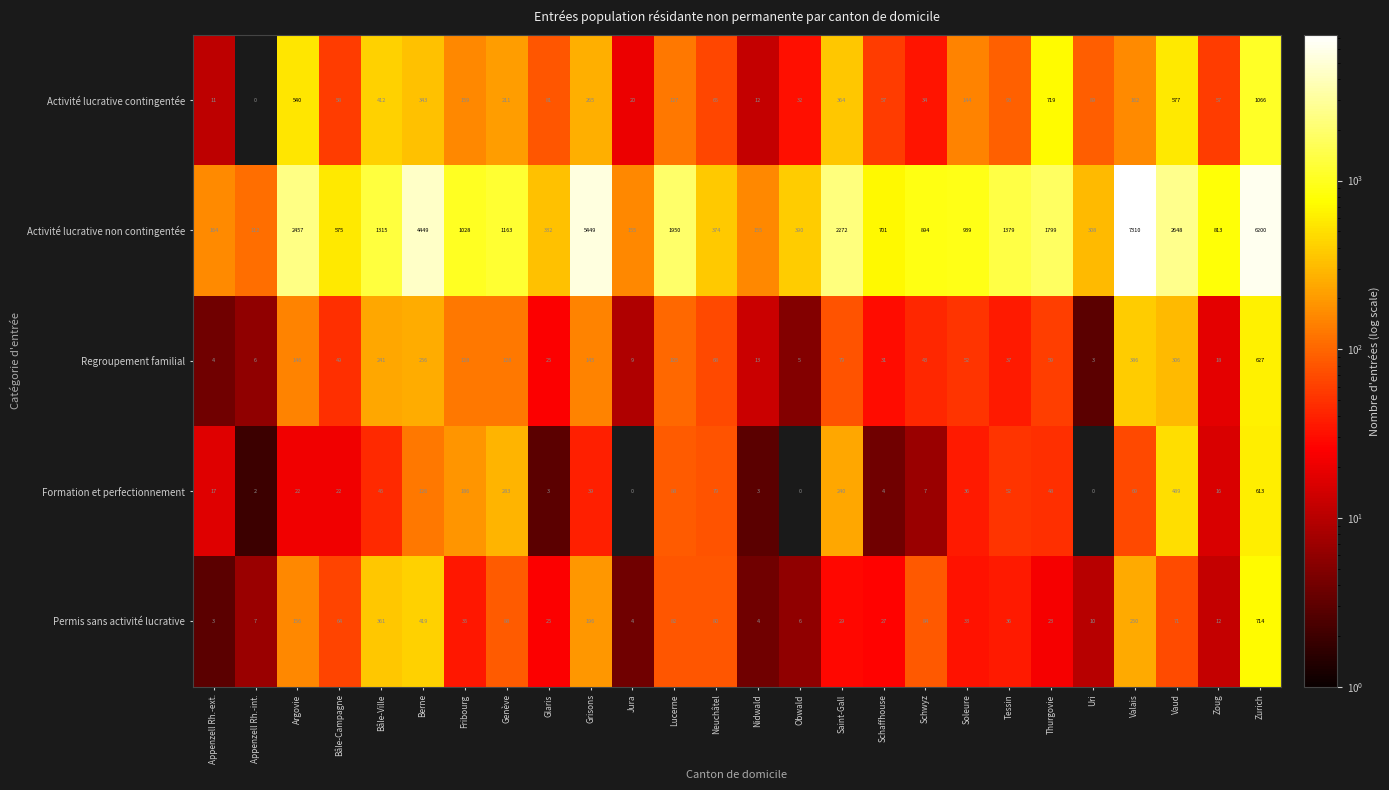

What is the difference between the highest and lowest values at Saint-Gall?

2243